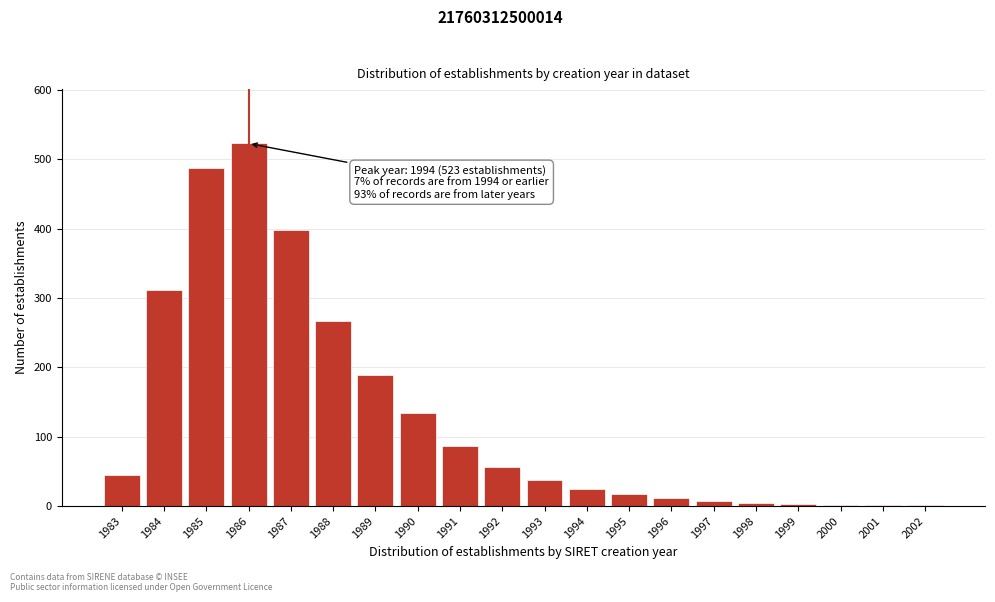

What is the sum of all values?

2610